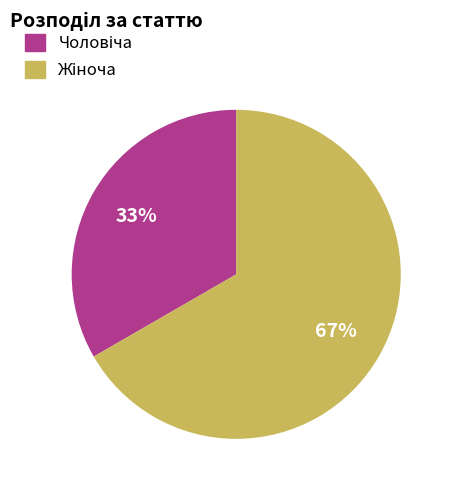

How many slices are in this pie chart?

2